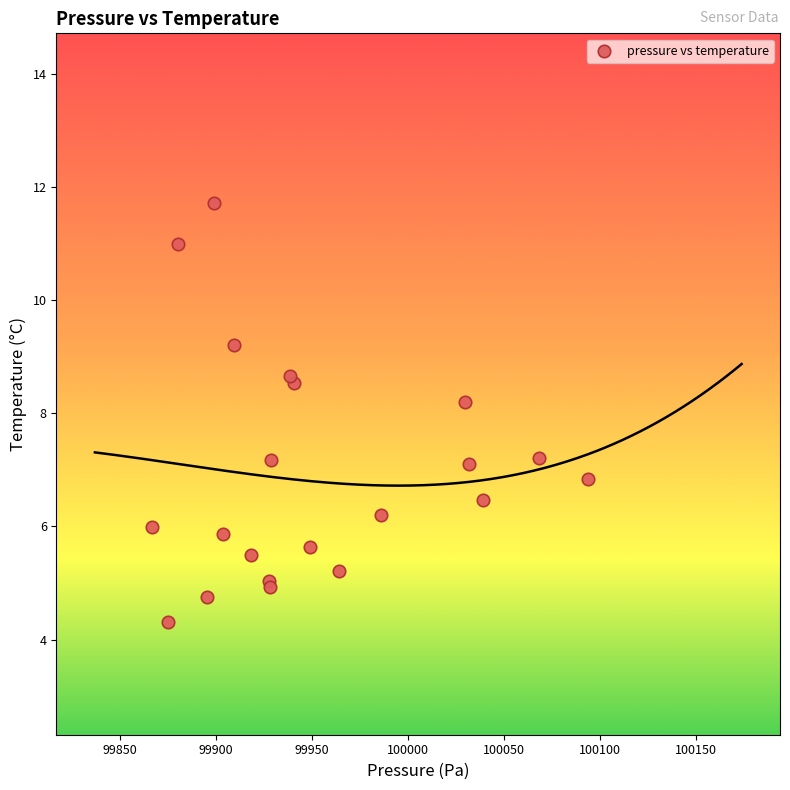

What Y value in the scatter plot is closest to 8?

8.2